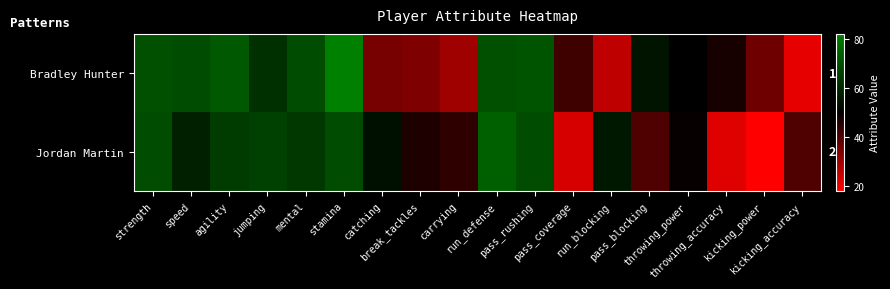

How many series are shown in this chart?

2